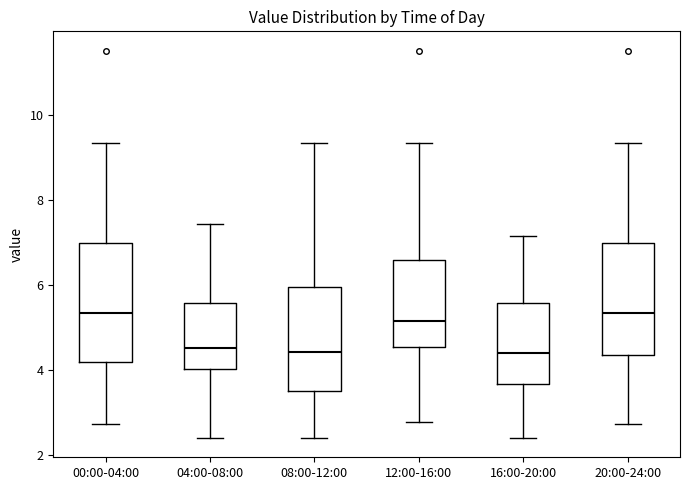

Where does the median line of the box for 08:00-12:00 sit on the y-axis? The values are not printed on the chart, so give them approximately, as read against the axis.

4.4